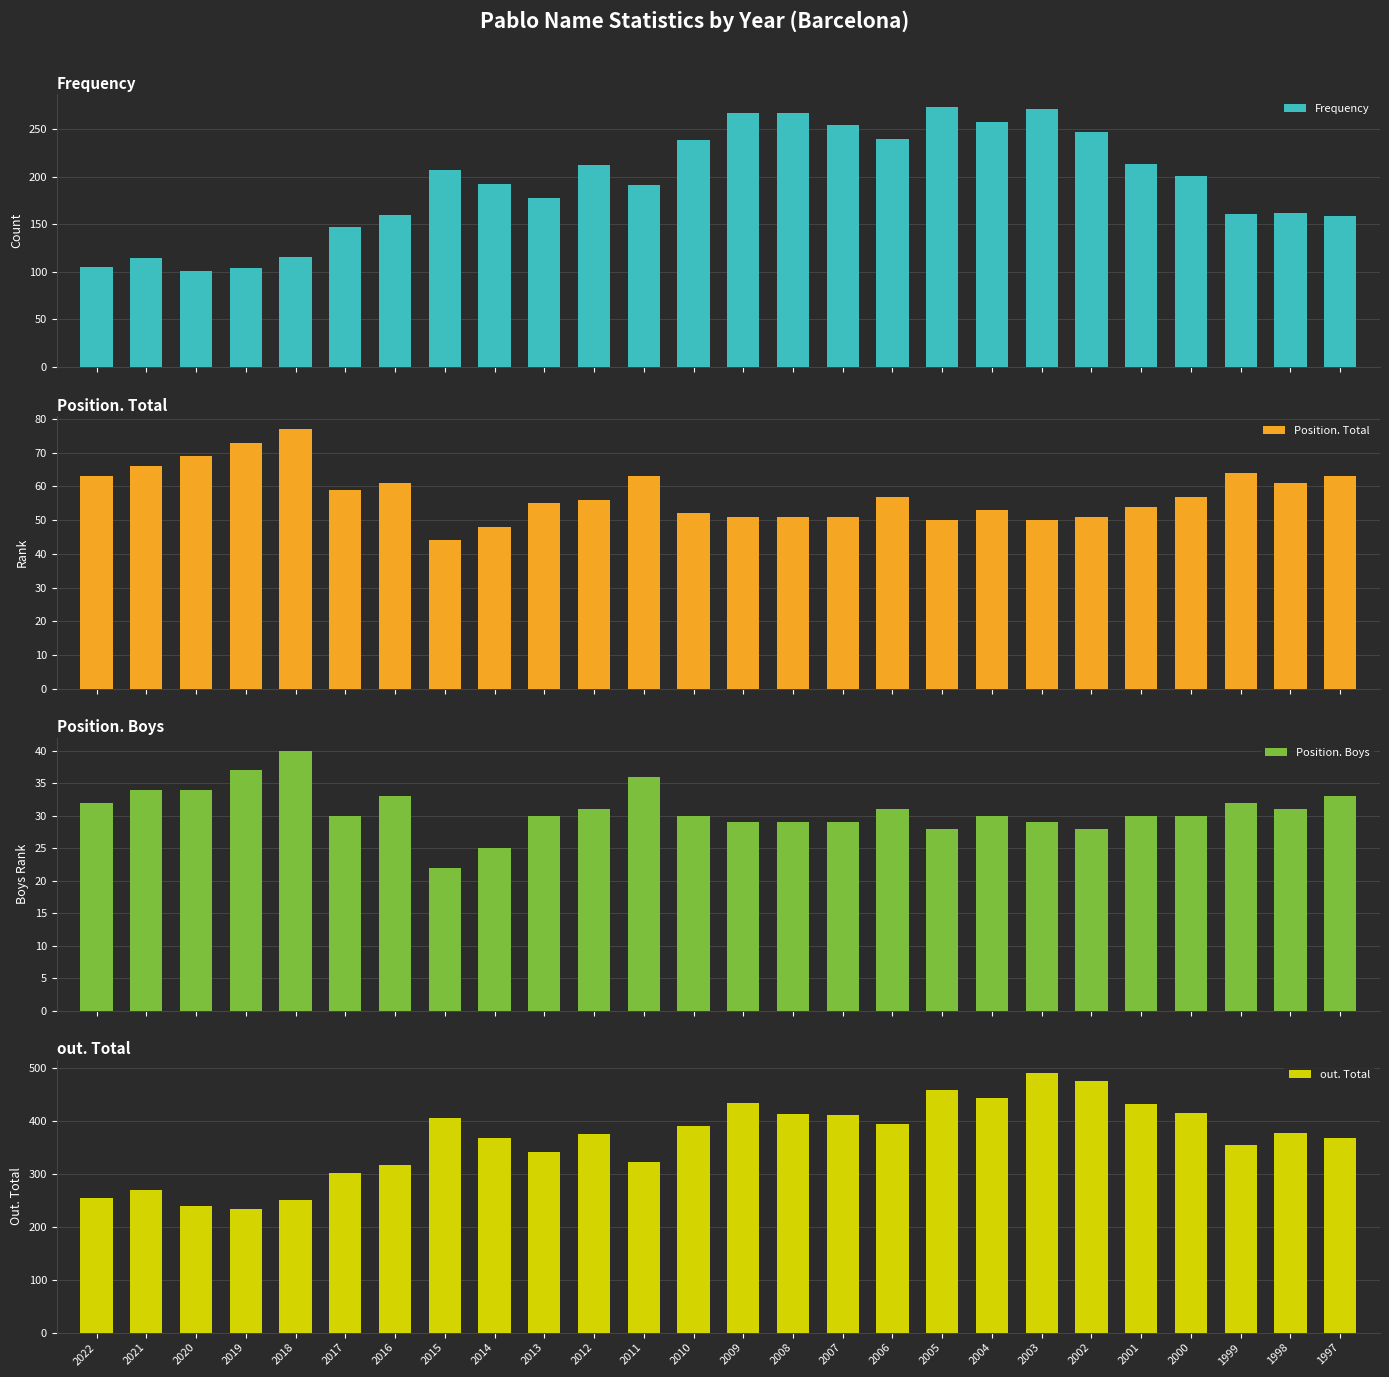

How many categories are shown in the chart?

26